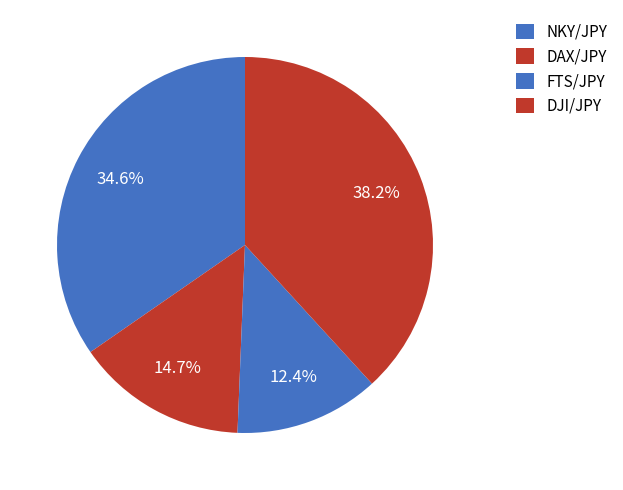

To the nearest percent, what portion does DAX/JPY represent?

15%